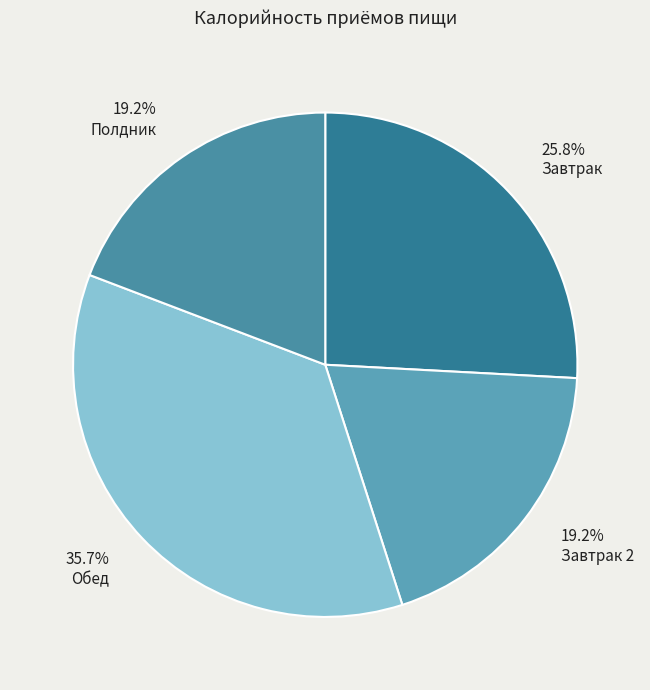

What portion of the pie excludes Завтрак?

74.2%